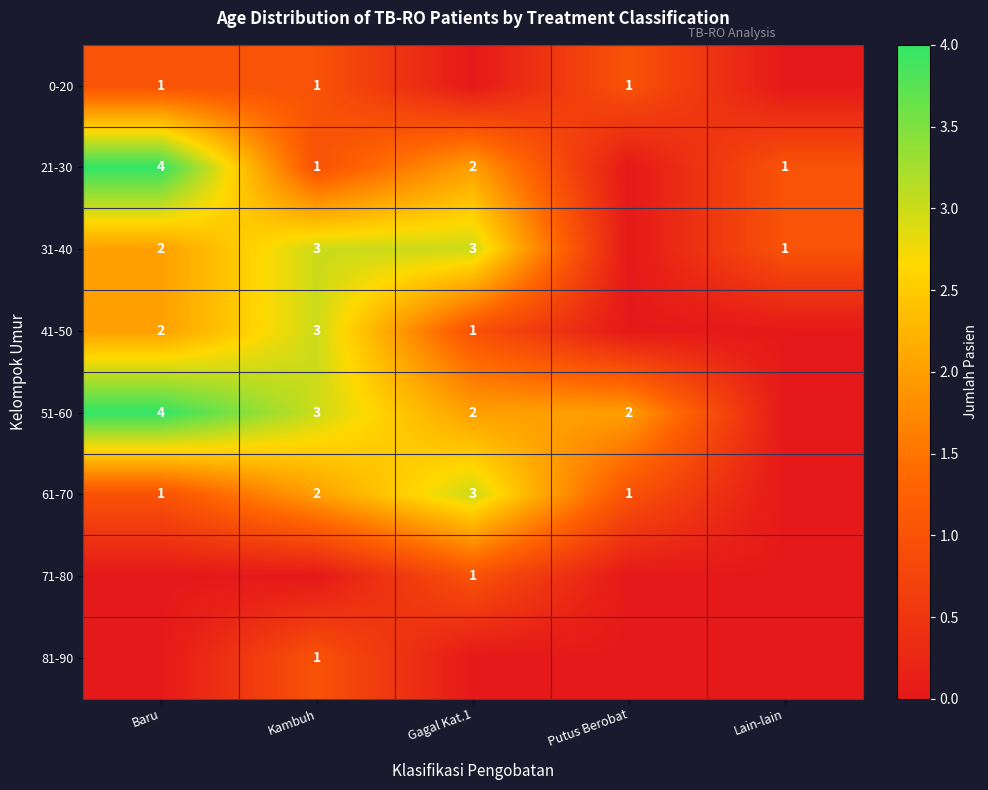

True or false: 41-50 has a value of 2 at Baru.

True